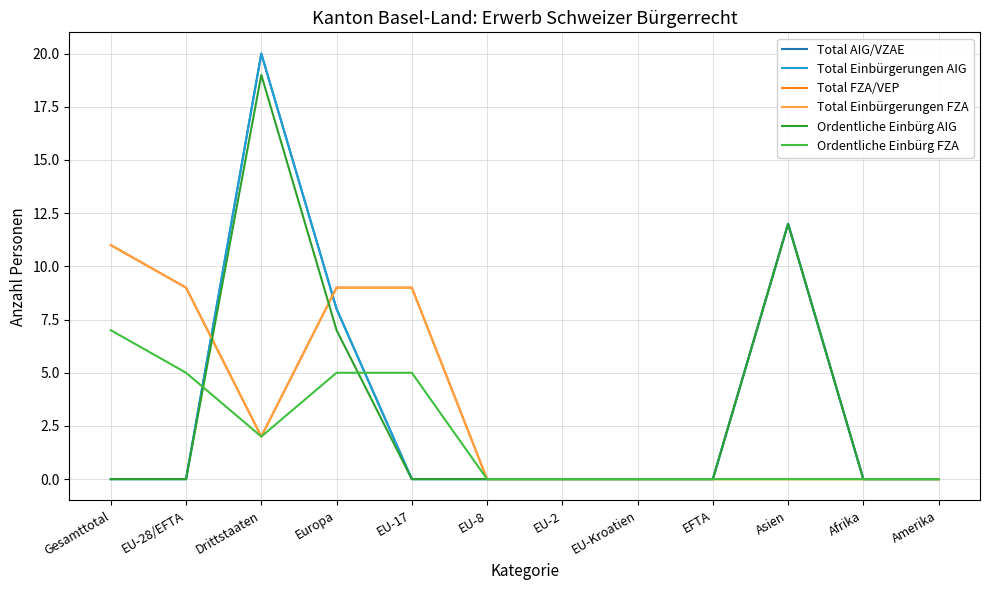

True or false: Ordentliche Einbürg FZA has a value of 2 at Drittstaaten.

True